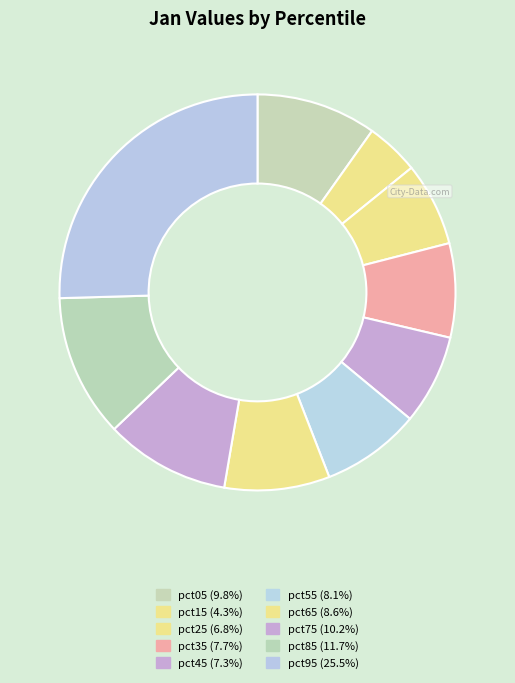

How many segments does this pie chart have?

10